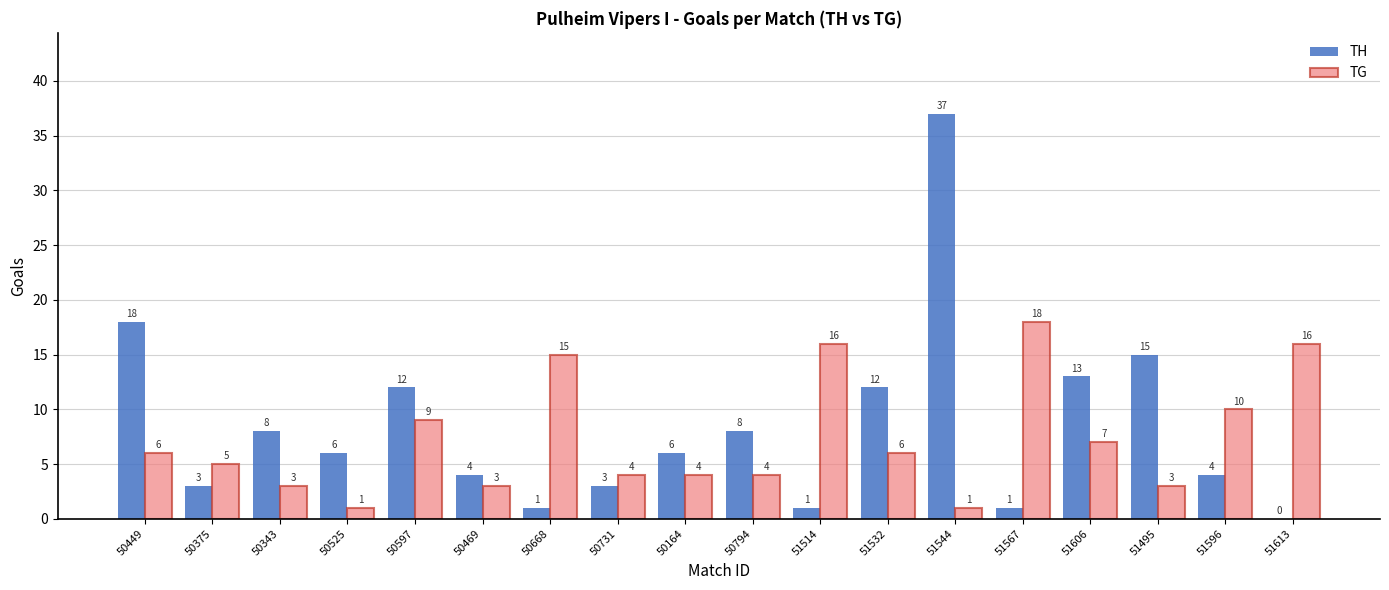

What are all the series names shown in the legend?

TH, TG